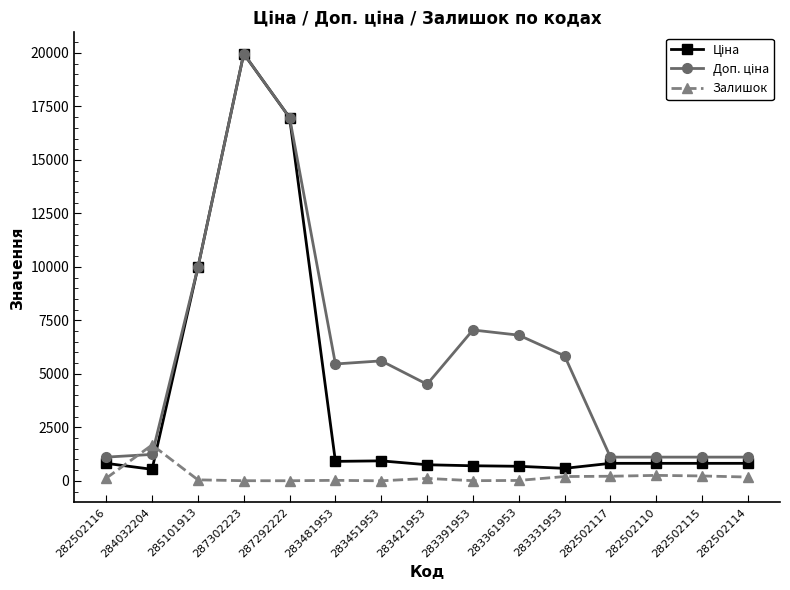

What is the maximum value shown in the chart?

19964.2